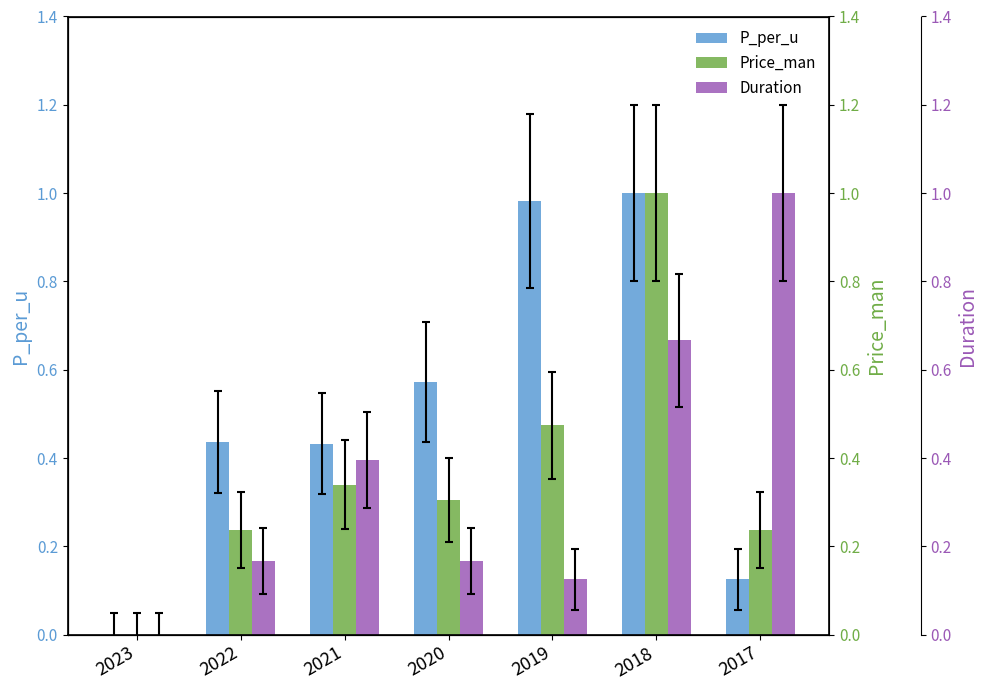

What is the sum of the Duration values at 2019 and 2023?

0.1